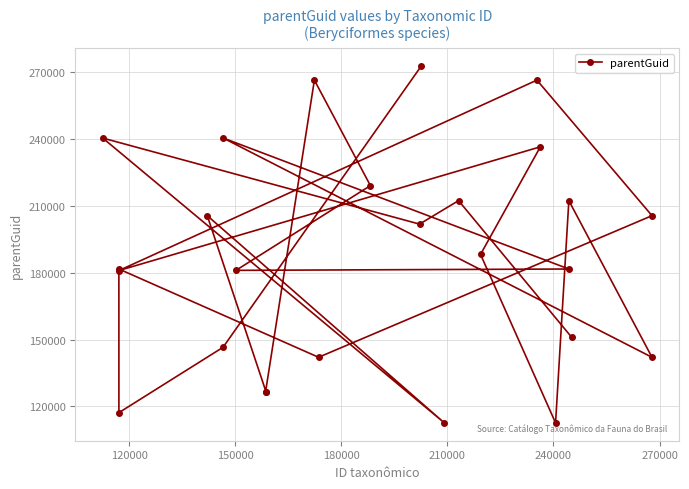

What is the difference between the second highest and second lowest values?

153694